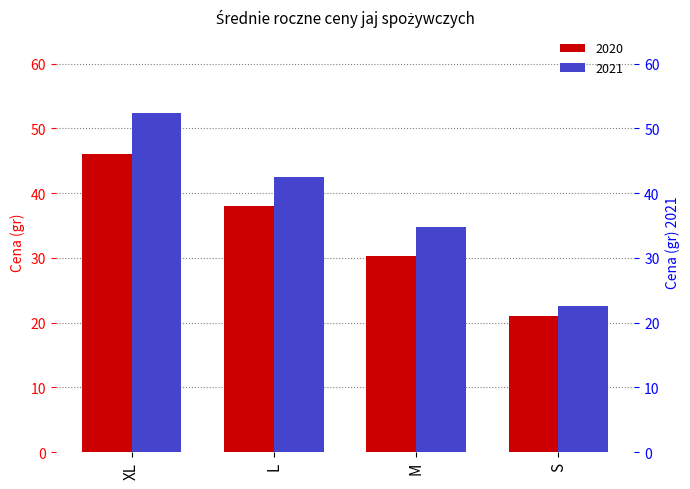

Reading left to right, what are all the values shown in this chart?

2020: XL=46.0	L=38.0	M=30.3	S=21.0
2021: XL=52.4	L=42.5	M=34.8	S=22.6